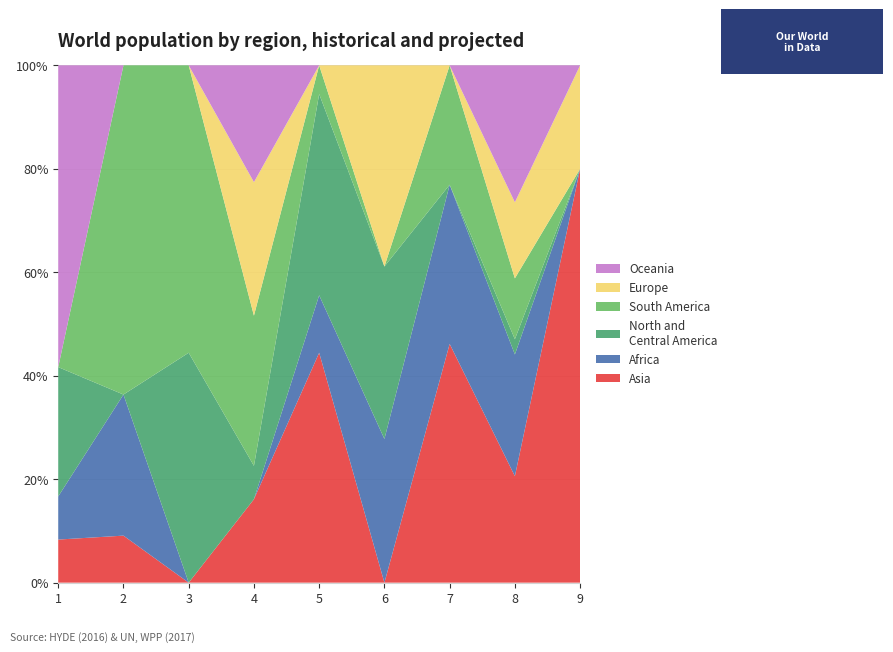

Does the chart have visible grid lines?

Yes